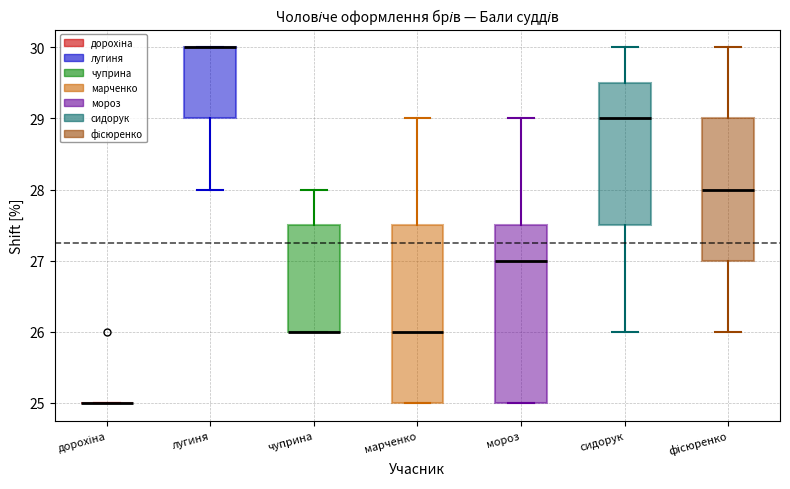

Where does the median line of the box for мороз sit on the y-axis? The values are not printed on the chart, so give them approximately, as read against the axis.

27.0